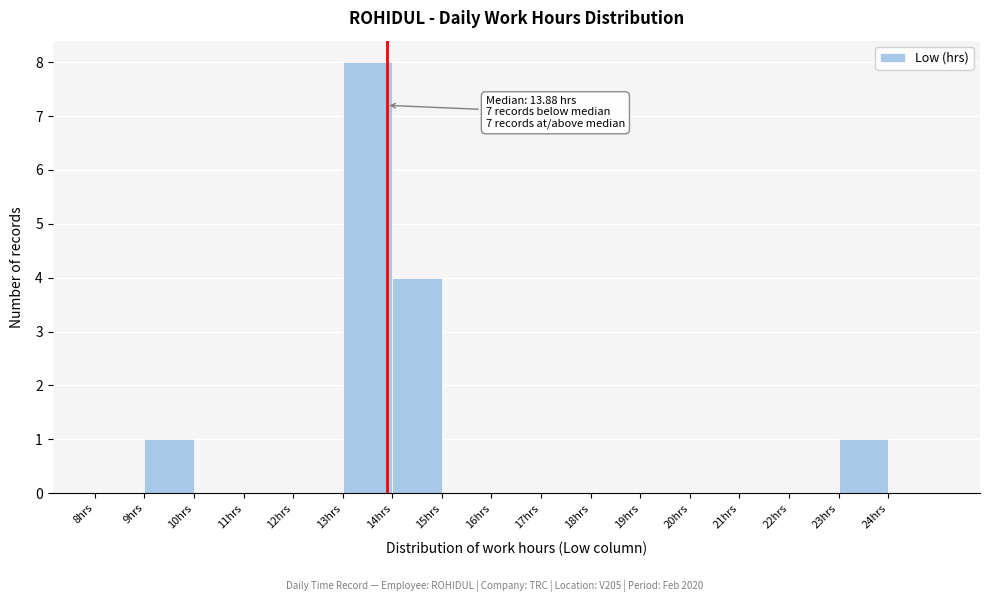

Over which range of the x-axis is the bar tallest?

13 to 14